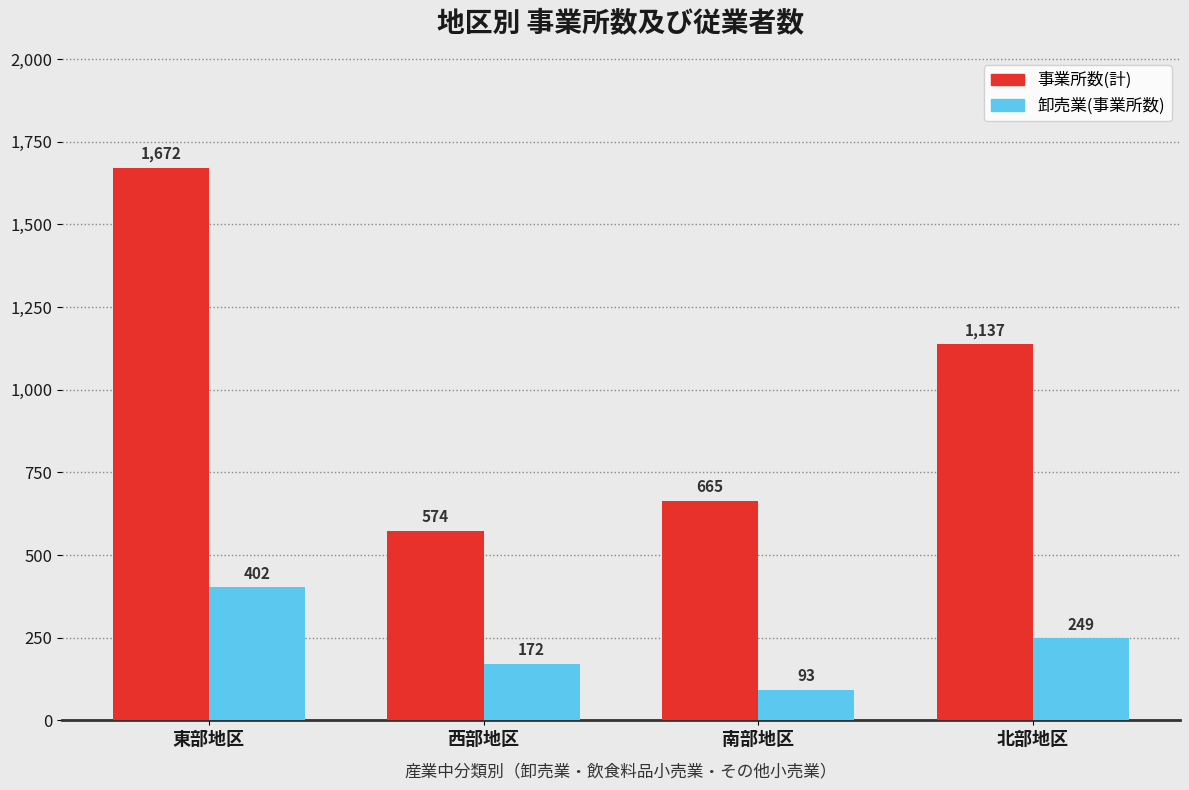

What is the spread (max minus min) of values at 南部地区?

572